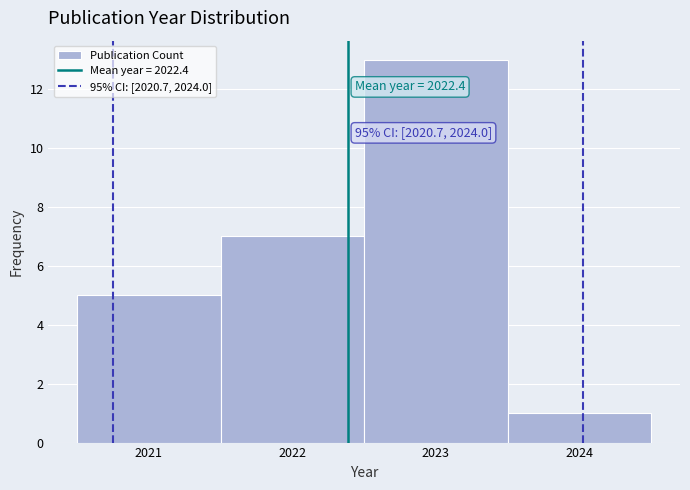

Which range on the x-axis has the tallest bar?

2022.5 to 2023.5